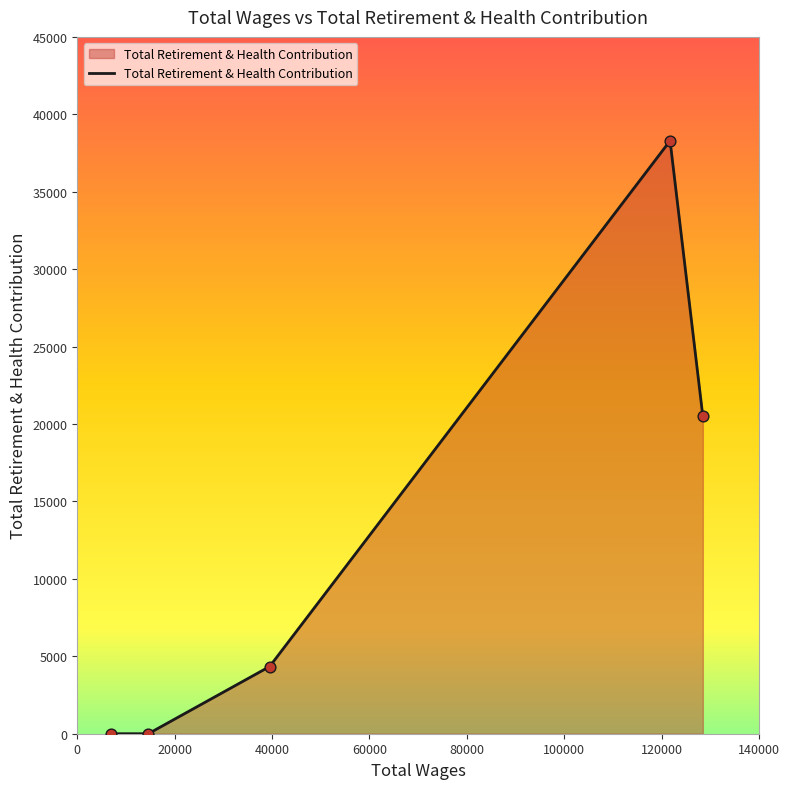

True or false: there are more than 1 points higher than both neighbors.

False